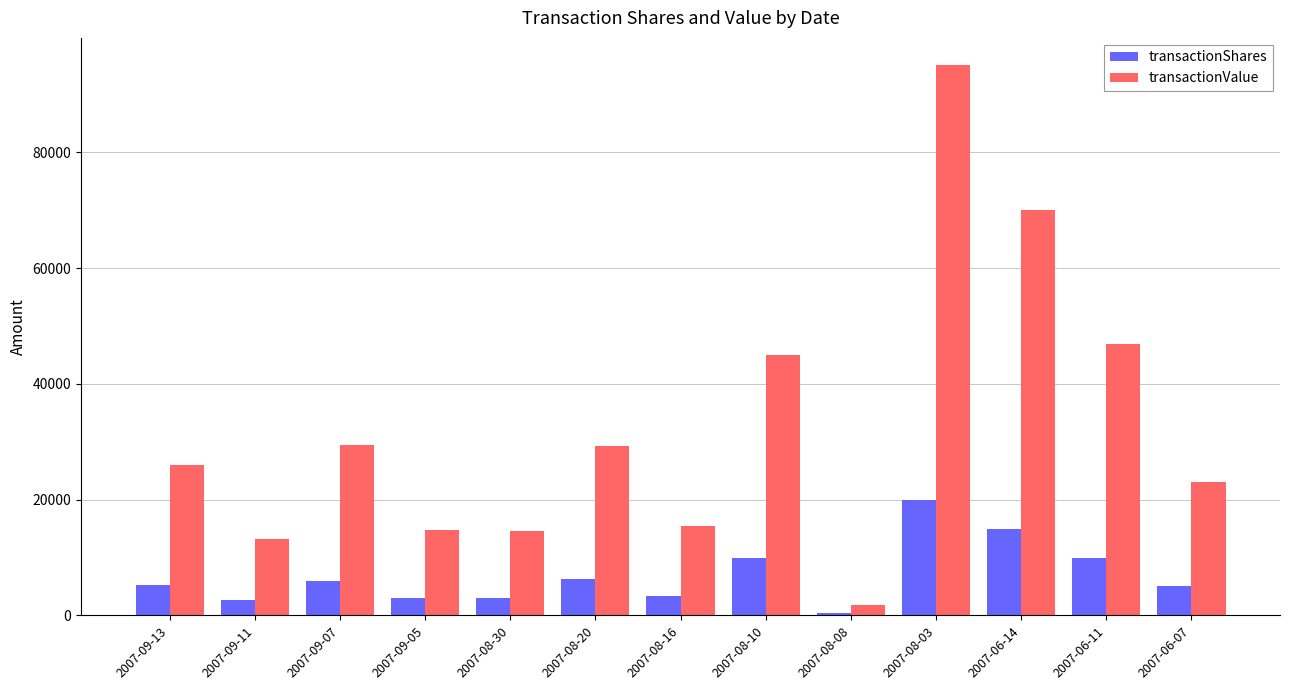

Is the value of transactionValue at 2007-06-11 greater than the value of transactionShares at 2007-06-11?

Yes